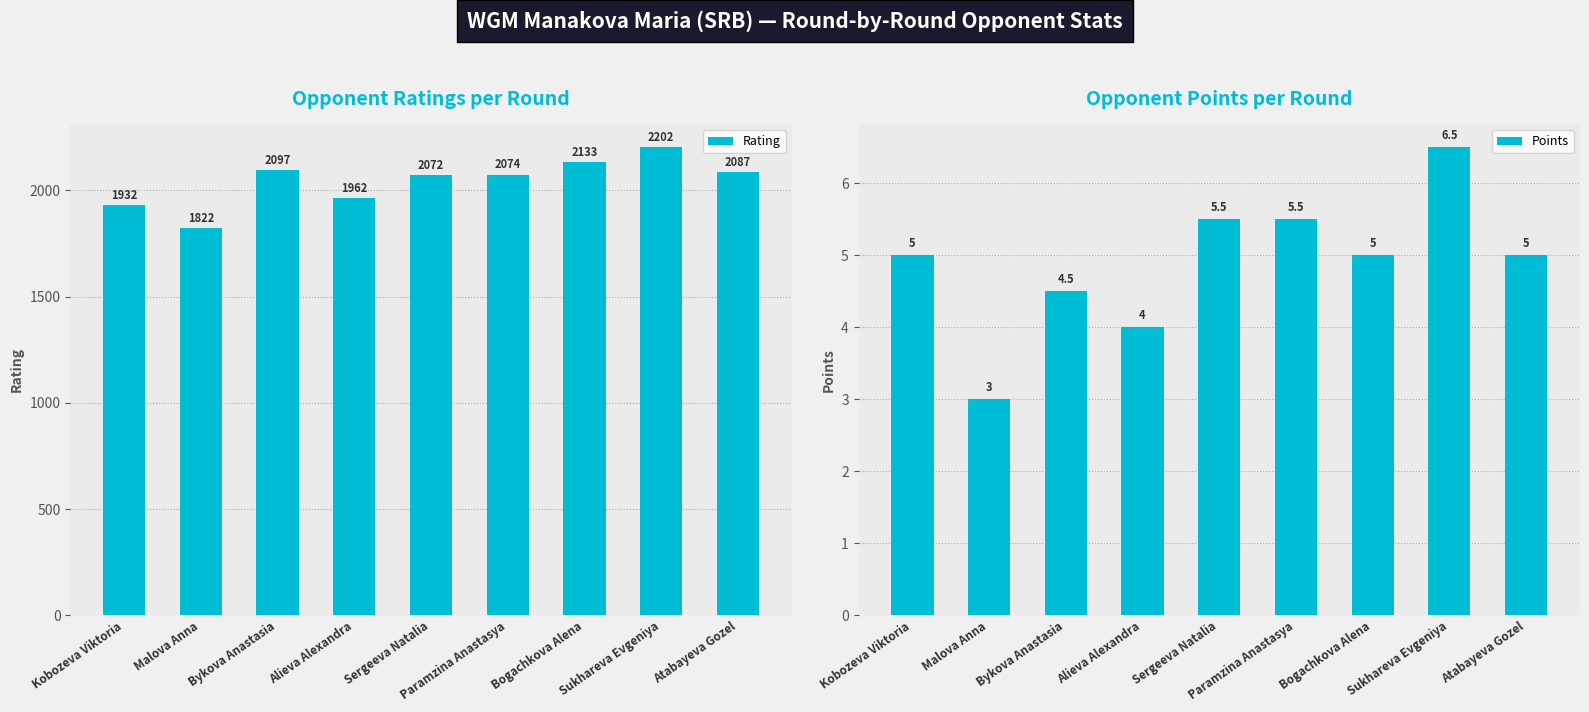

What position from the left is Kobozeva Viktoria?

1